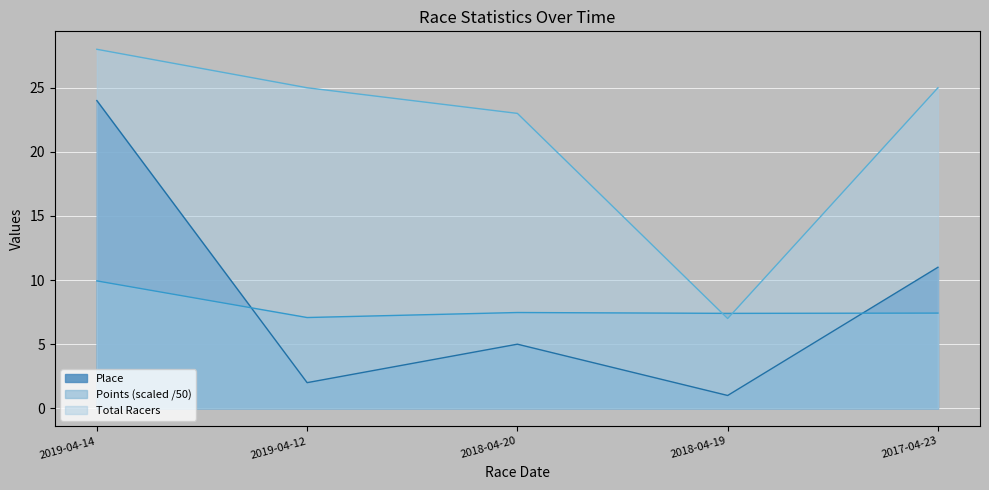

What is the smallest value displayed?

1.0